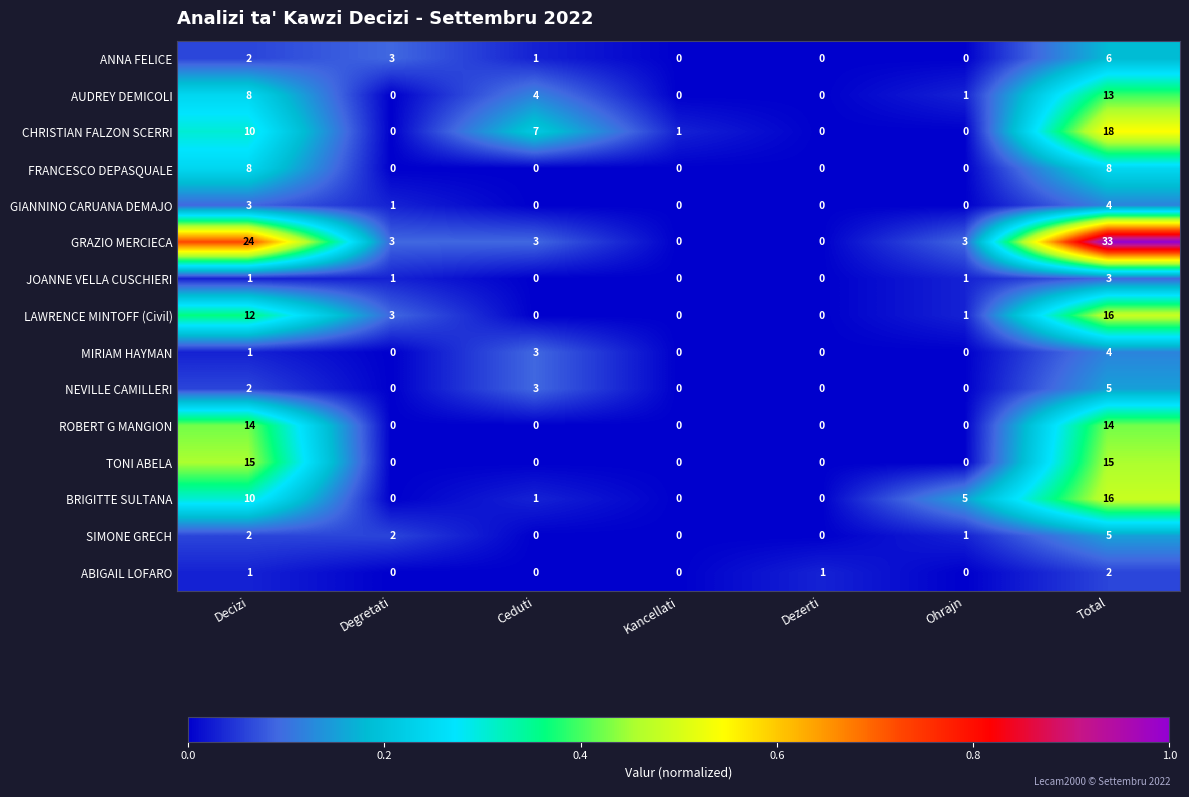

At which category is the sum across all series the highest?

Total